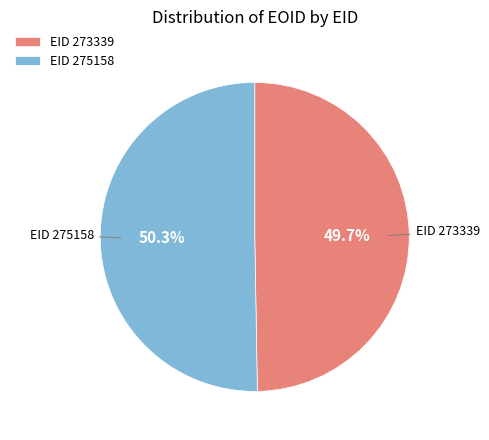

Rank the categories by value from highest to lowest.

EID 275158, EID 273339